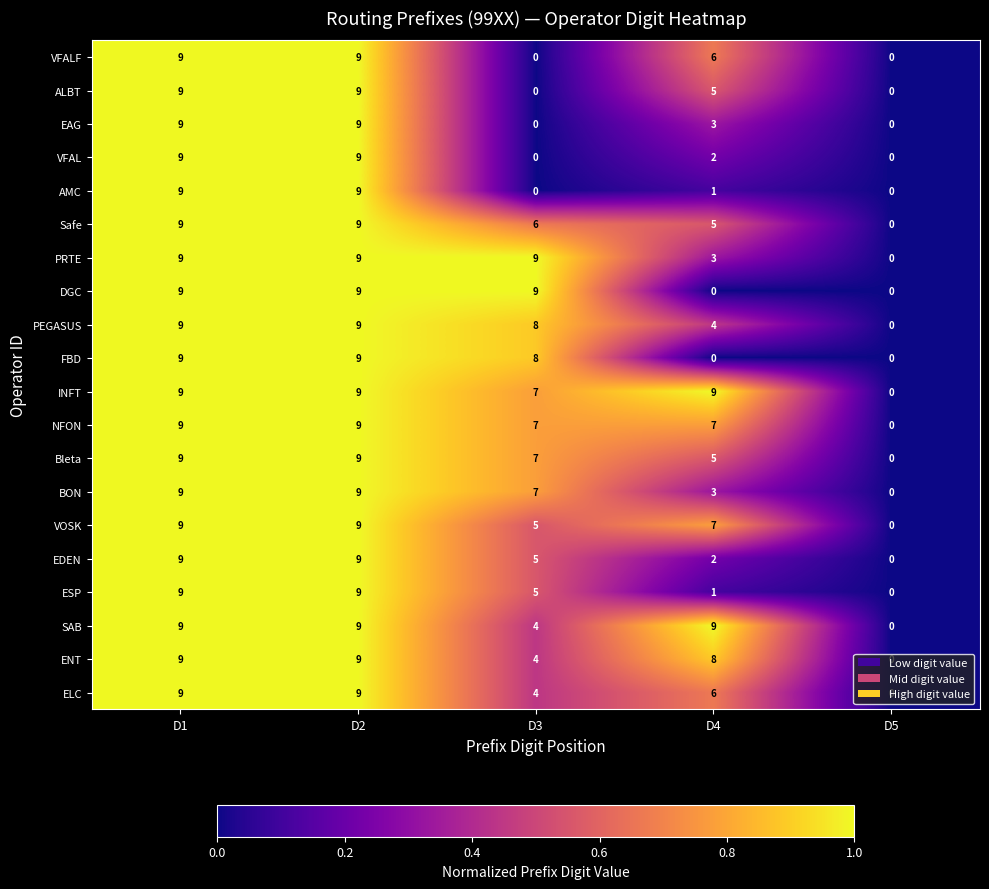

Which series has the largest total across all categories?

INFT